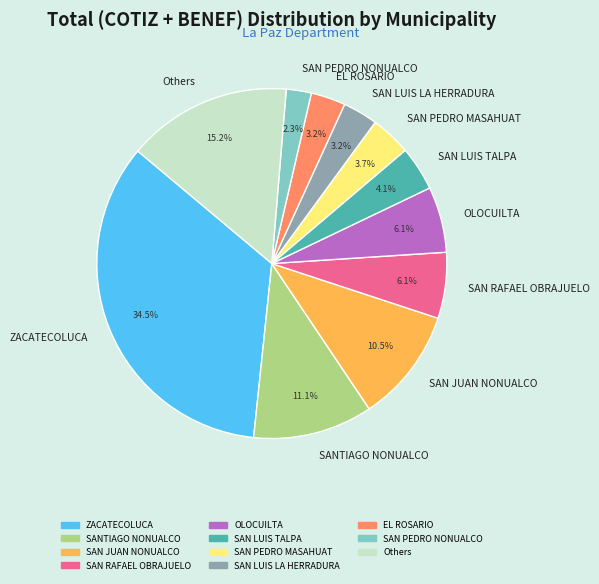

Does SAN RAFAEL OBRAJUELO represent more than half of the total?

No